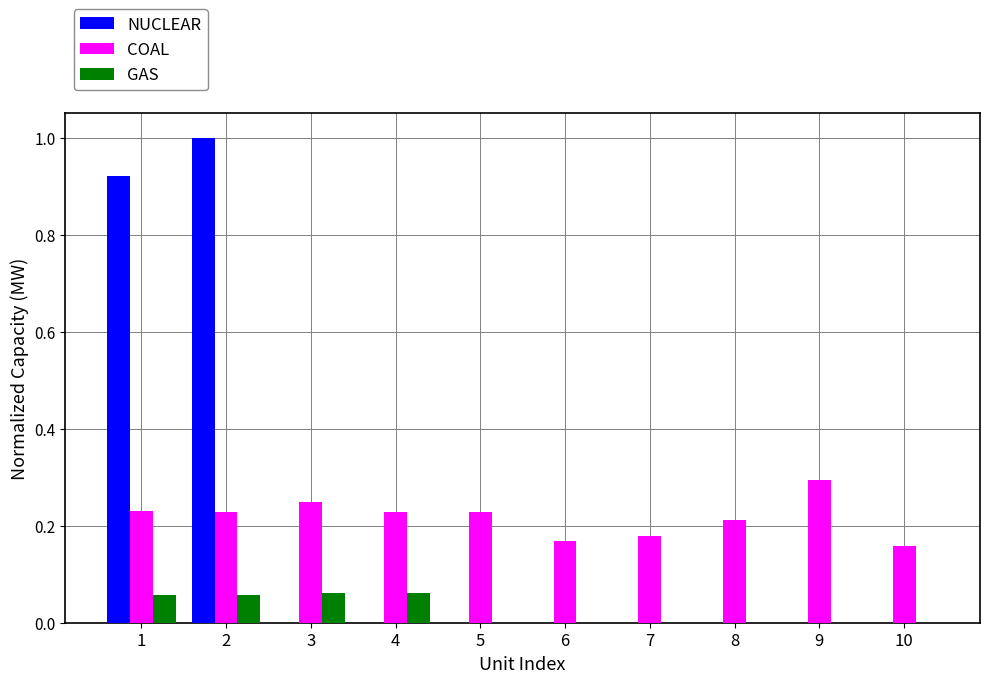

What is the sum of the NUCLEAR values at 9 and 2?

1.0